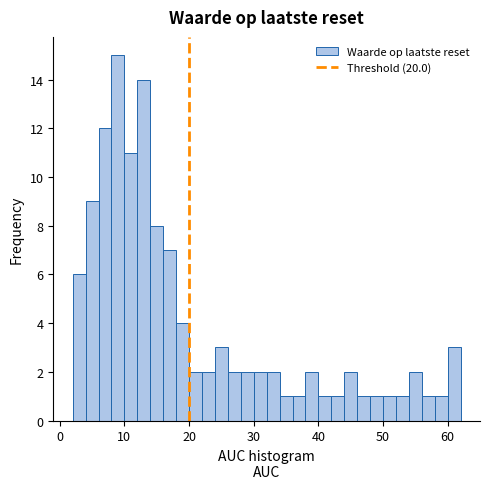

Read against the x-axis, roughly where is the centre of the tallest bar?

9